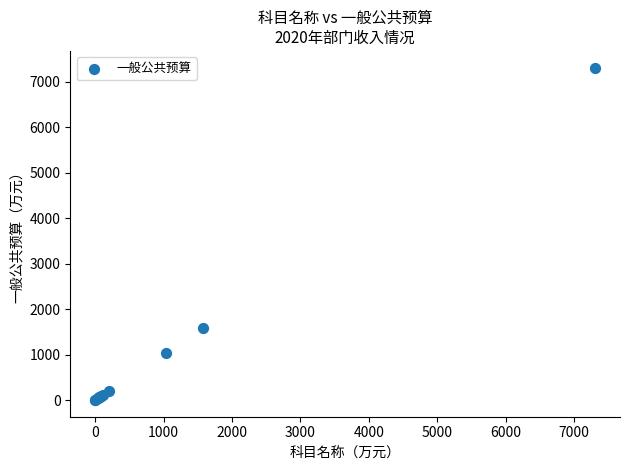

What Y value in the scatter plot is closest to 3654?

1577.2